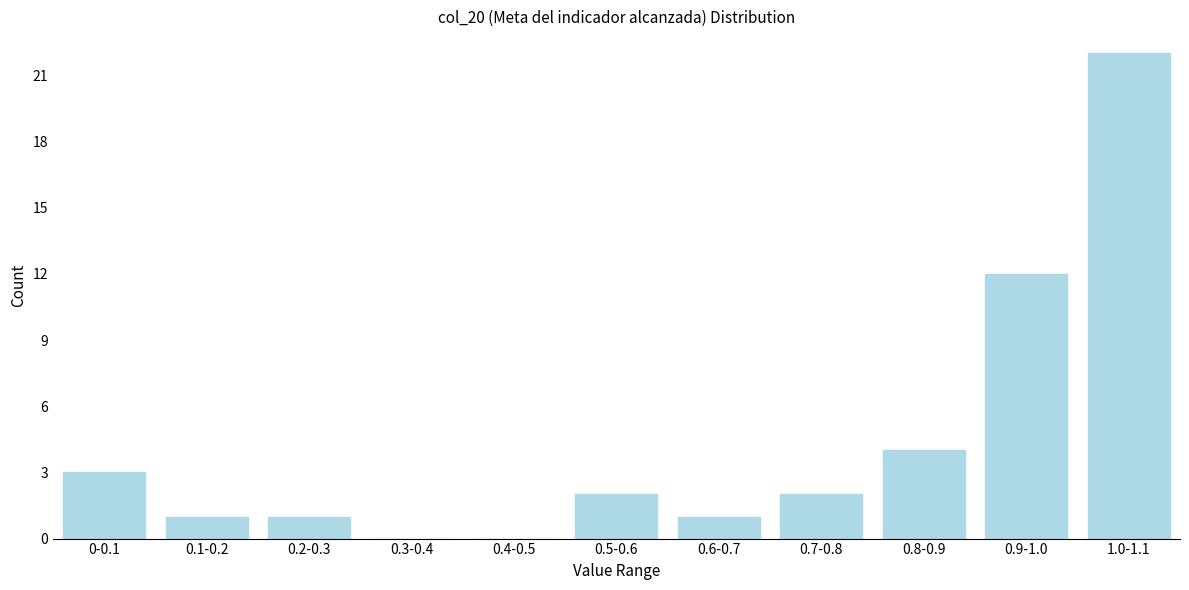

Reading left to right, extract all data points from this chart.

0-0.1=3	0.1-0.2=1	0.2-0.3=1	0.3-0.4=0	0.4-0.5=0	0.5-0.6=2	0.6-0.7=1	0.7-0.8=2	0.8-0.9=4	0.9-1.0=12	1.0-1.1=22